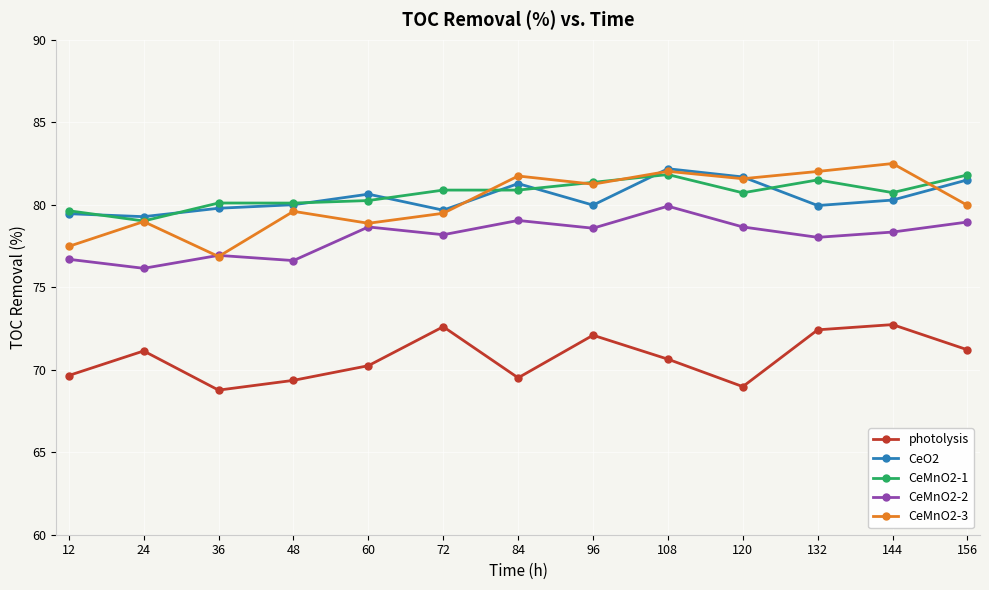

True or false: CeMnO2-2 and photolysis cross at least once.

False